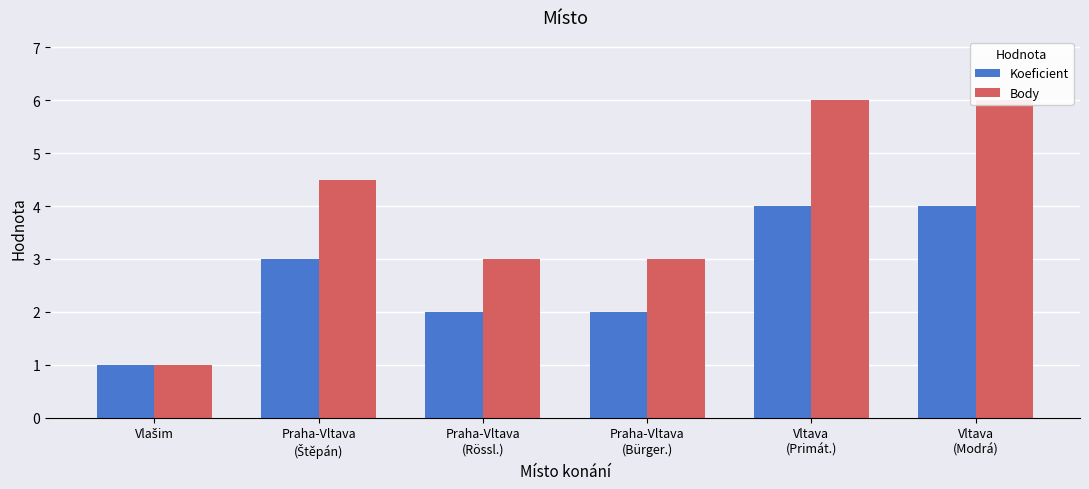

What is the label of the 5th bar from the right?

Praha-Vltava
(Štěpán)